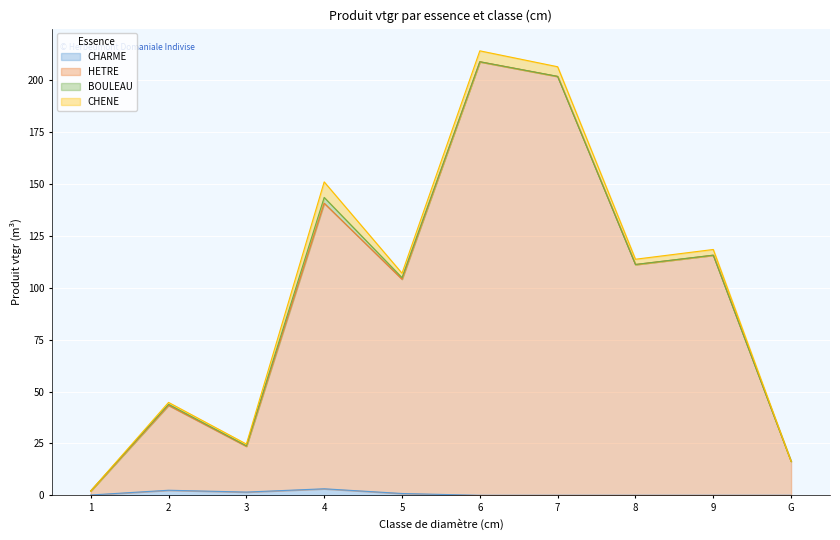

How many lines are shown in the chart?

4